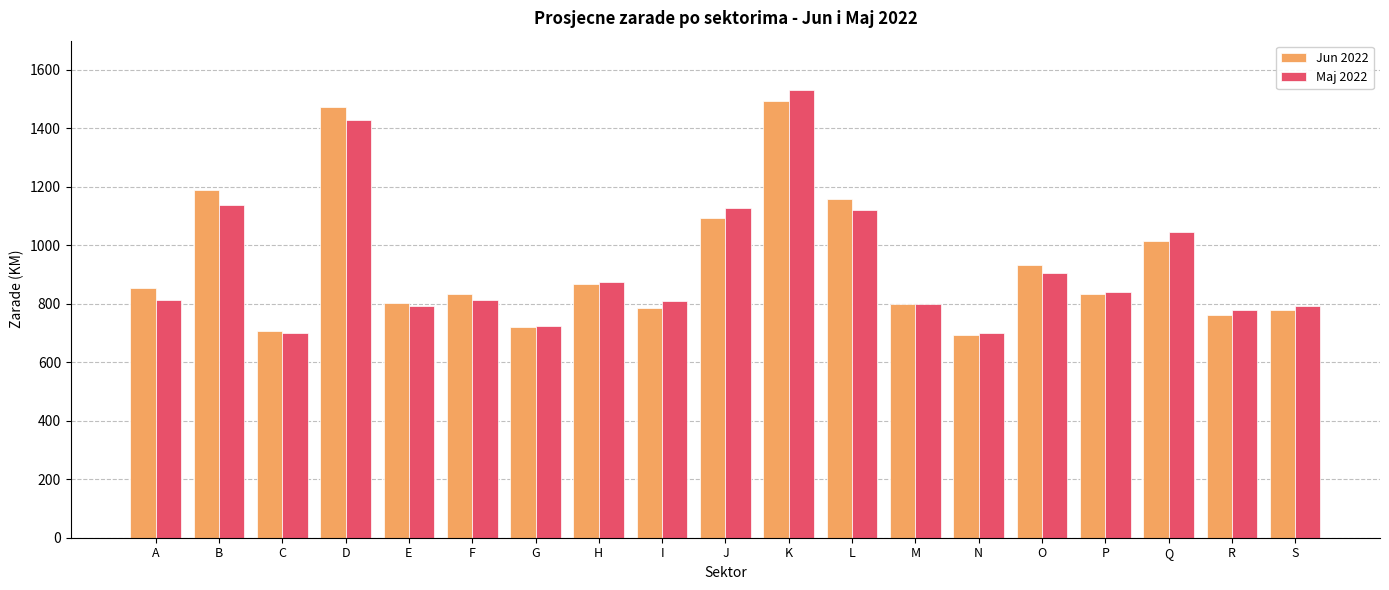

How many bars are there in total?

38